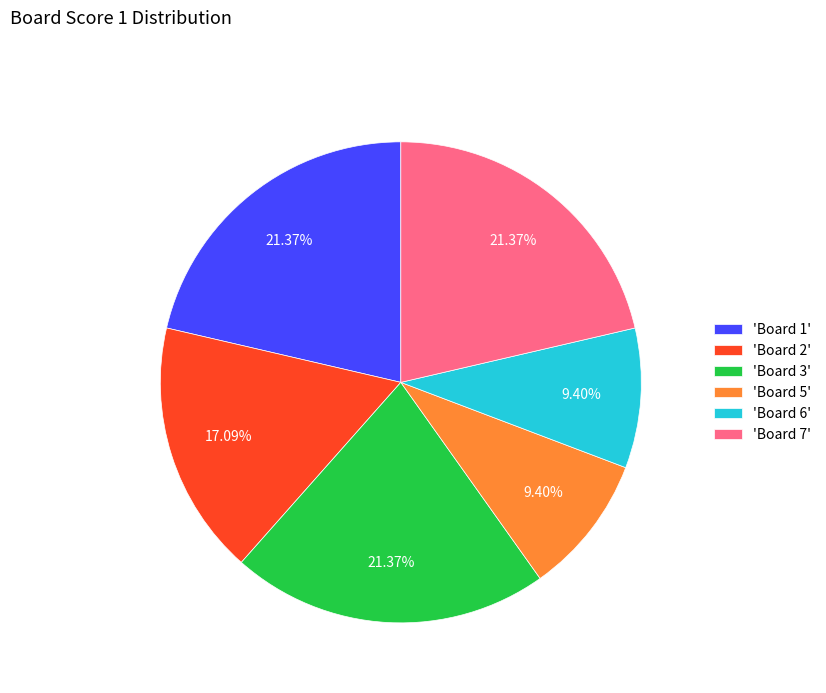

How many segments does this pie chart have?

6